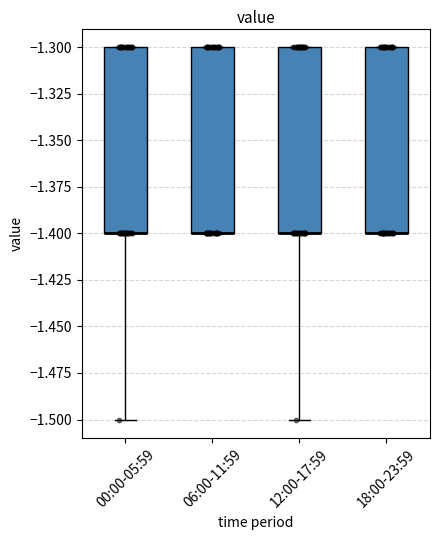

Reading left to right, read every box against the y-axis: the position of its median line, the range the box covers, and the ends of its whiskers. The values are not printed on the chart, so give them approximately, as read against the axis.

00:00-05:59: median -1.4 (drawn on the box's lower edge), box -1.4 to -1.3, whiskers -1.5 to -1.3
06:00-11:59: median -1.4 (drawn on the box's lower edge), box -1.4 to -1.3, whiskers -1.4 to -1.3
12:00-17:59: median -1.4 (drawn on the box's lower edge), box -1.4 to -1.3, whiskers -1.5 to -1.3
18:00-23:59: median -1.4 (drawn on the box's lower edge), box -1.4 to -1.3, whiskers -1.4 to -1.3